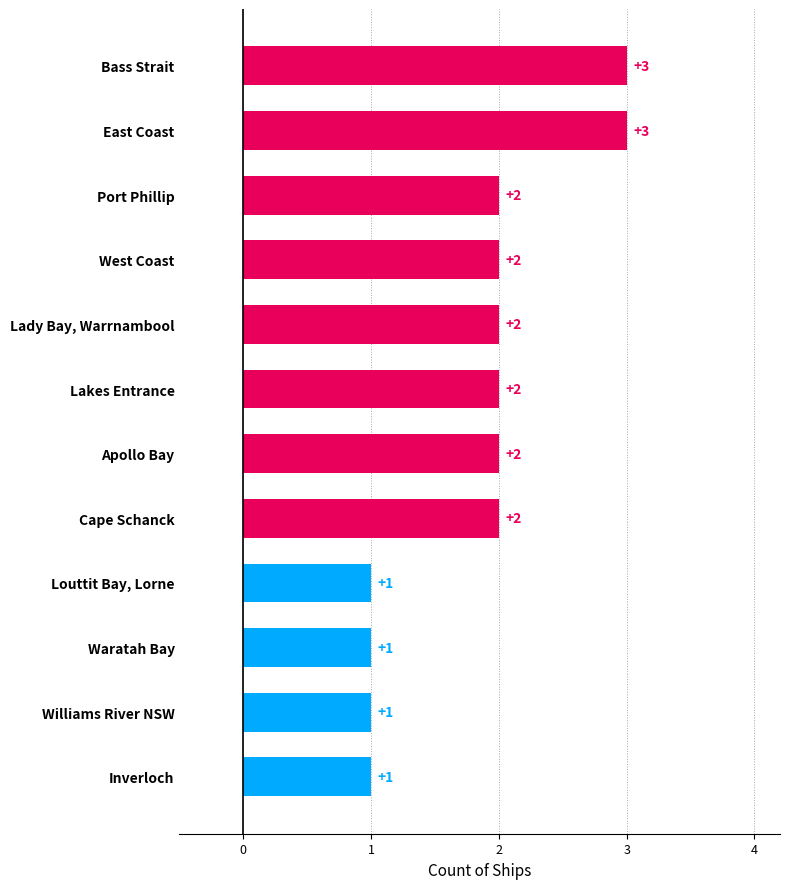

Reading bottom to top, transcribe all the data shown in this chart.

1	1	1	1	2	2	2	2	2	2	3	3